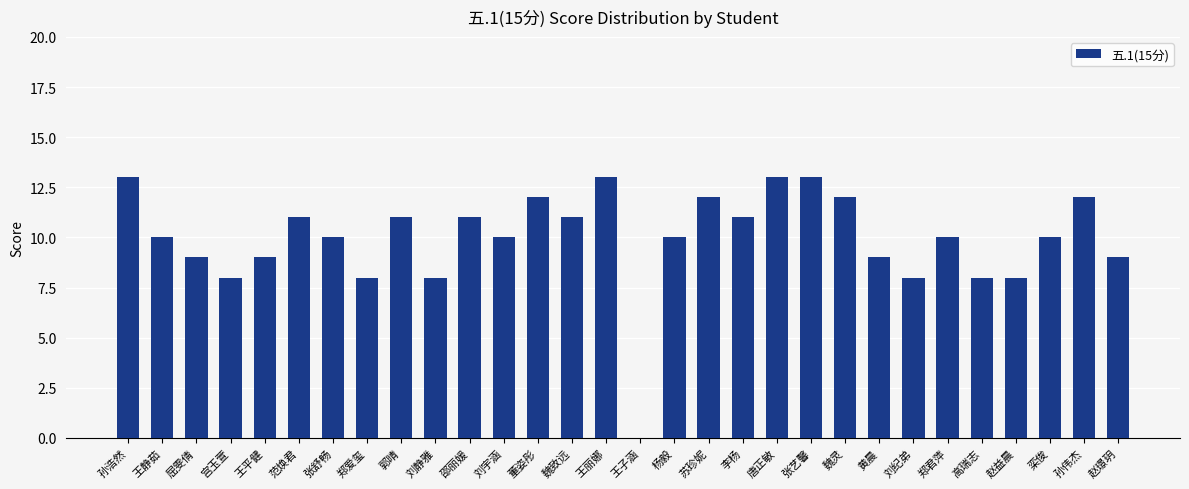

What is the change in value from 屈雯倩 to 苏珍妮?

+3